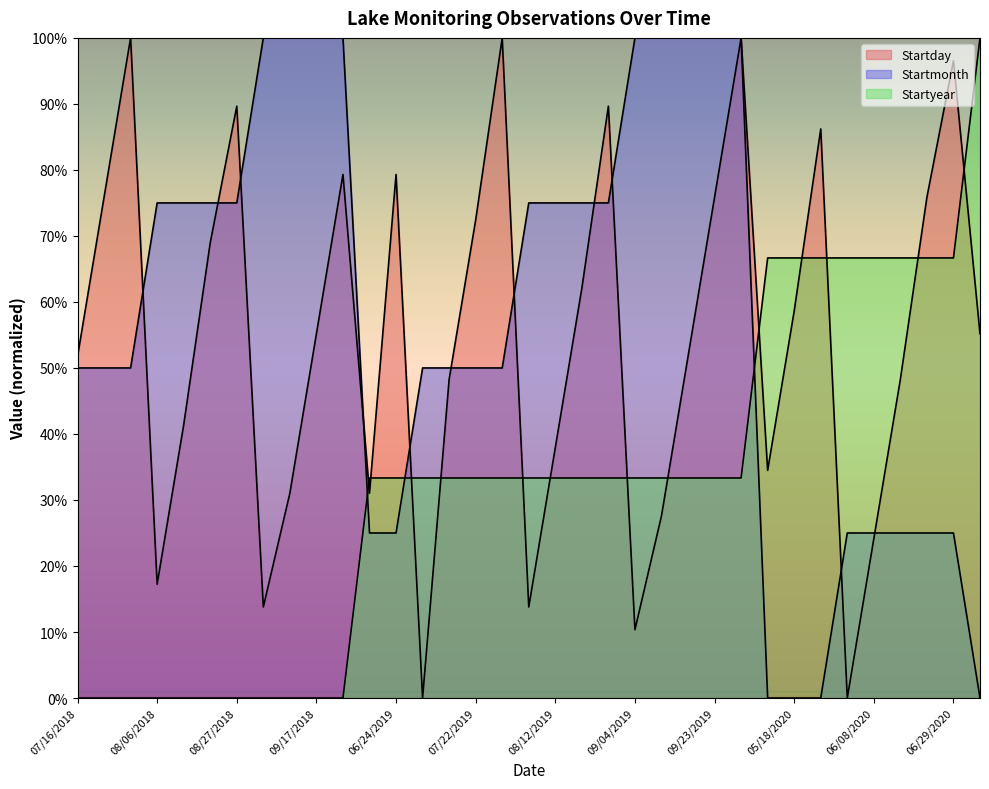

True or false: Startmonth has more than 2 points higher than both neighbors.

False